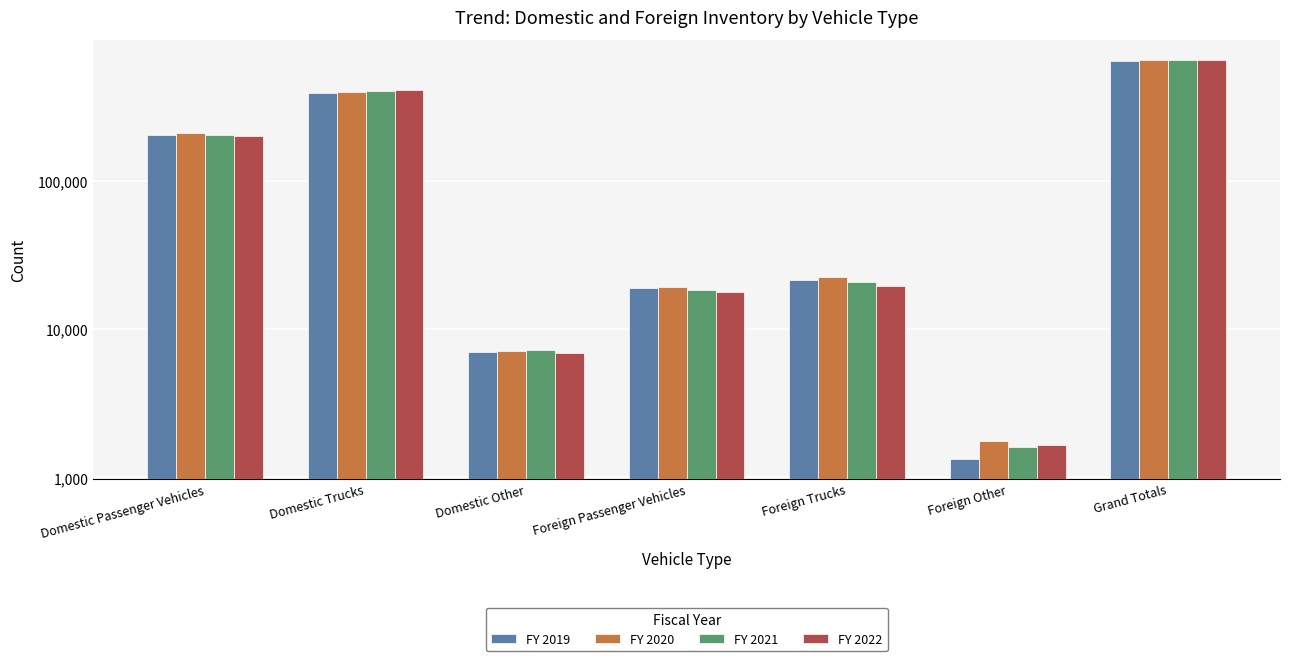

Is the value of FY 2022 at Domestic Passenger Vehicles greater than the value of FY 2019 at Foreign Trucks?

Yes